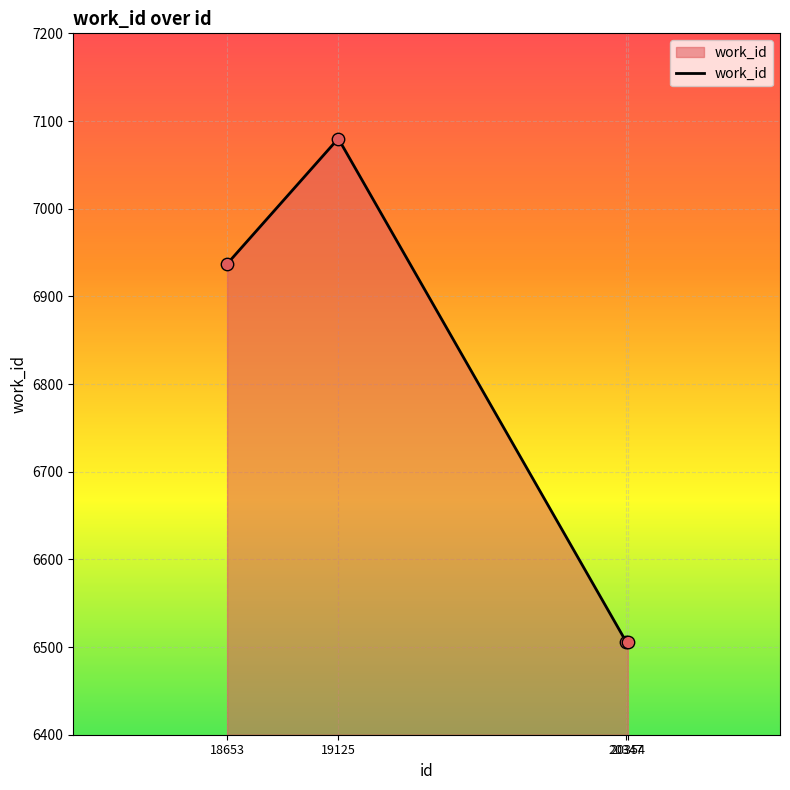

Approximately how many times larger is the value at 18653 compared to 19125?

1.0